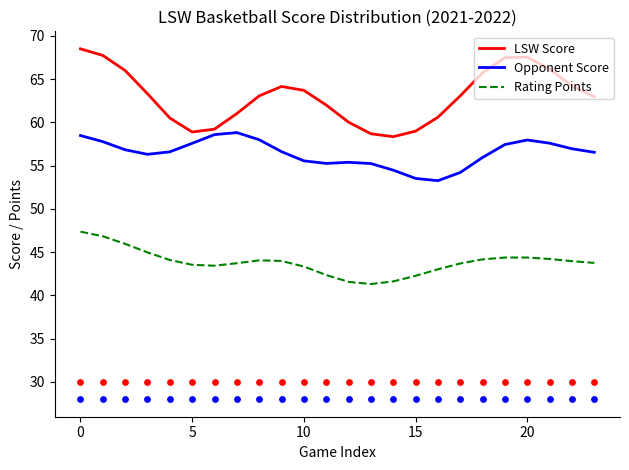

Which series has the widest spread of Y values?

LSW Score